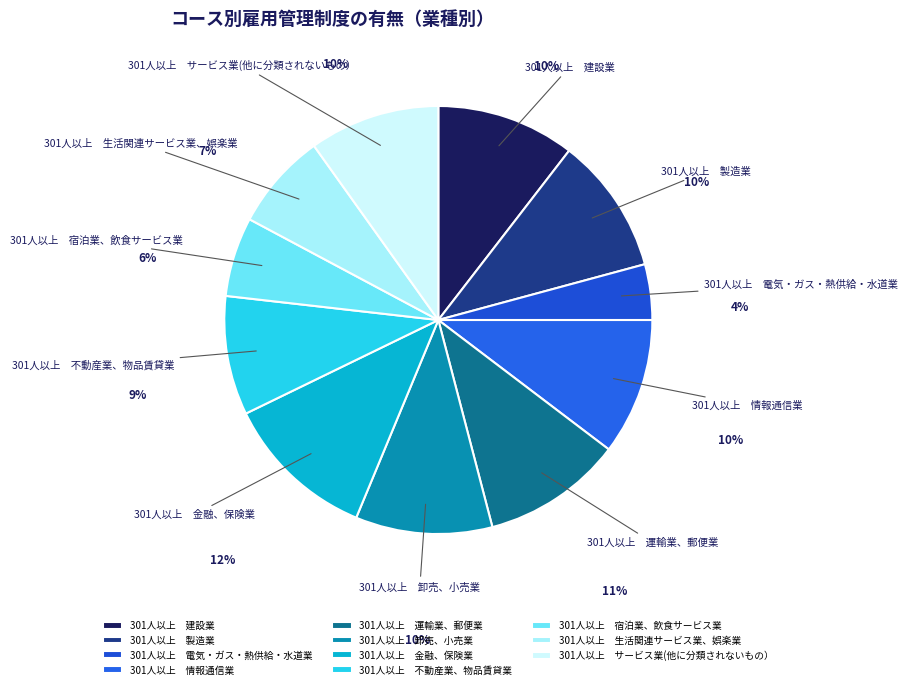

Is there any slice that represents more than half of the pie?

No